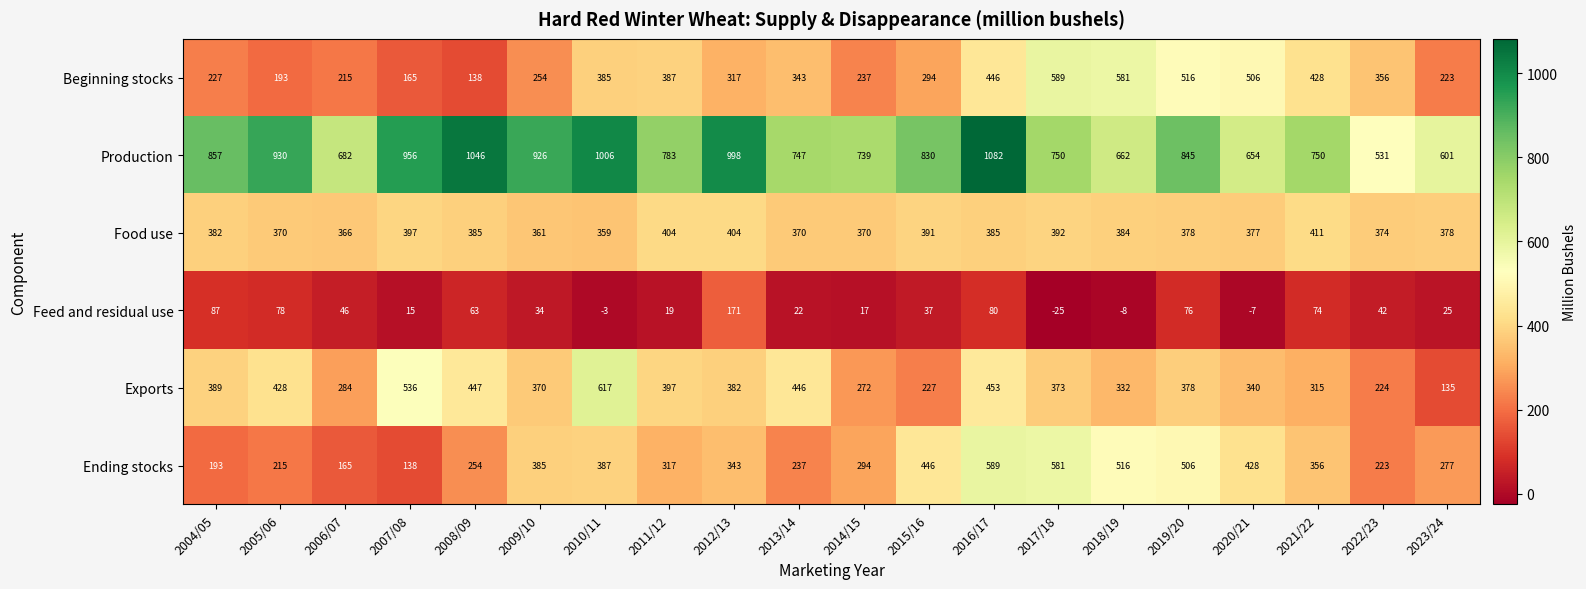

List the labels in order of Exports value, largest first.

2010/11, 2007/08, 2016/17, 2008/09, 2013/14, 2005/06, 2011/12, 2004/05, 2012/13, 2019/20, 2017/18, 2009/10, 2020/21, 2018/19, 2021/22, 2006/07, 2014/15, 2015/16, 2022/23, 2023/24